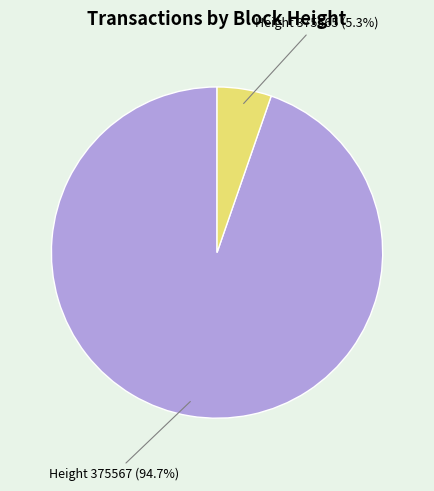

Between Height 375567 and Height 375565, which is larger?

Height 375567